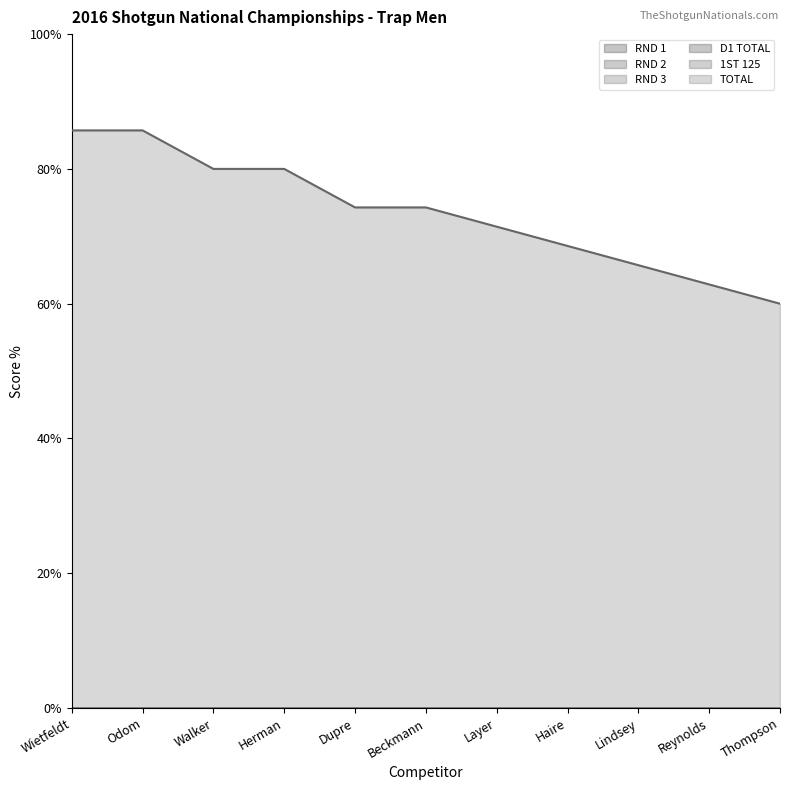

What is the maximum value shown in the chart?

85.7